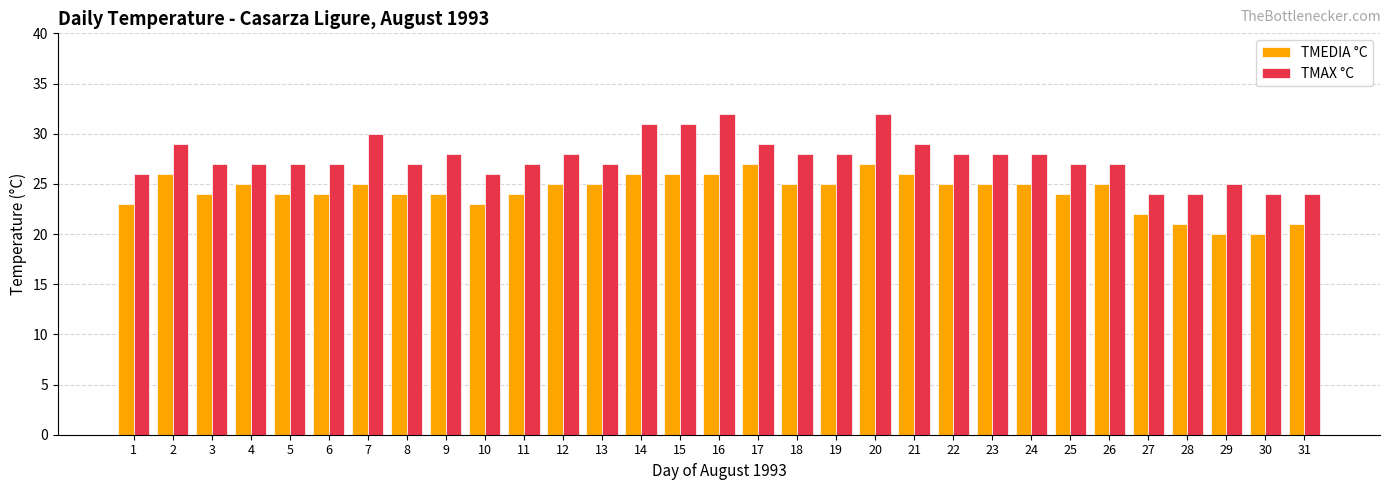

What is the difference between the highest and lowest values at 10?

3